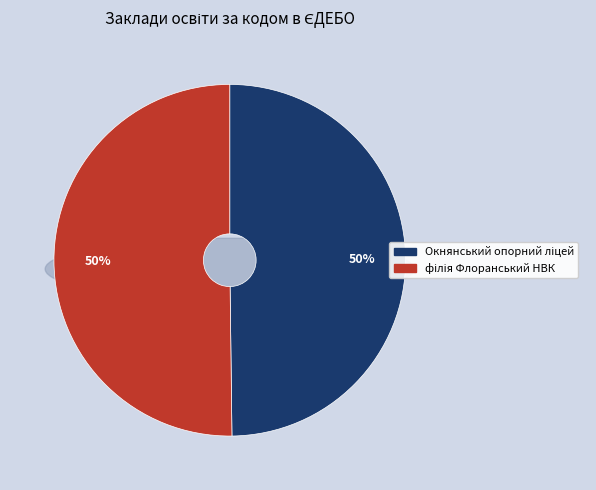

Is there a majority slice in this chart?

Yes